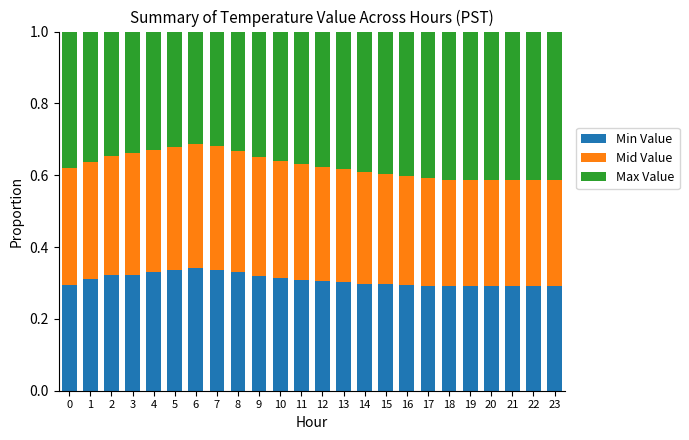

The Min Value series shows 0.5 at 10. True or false?

False